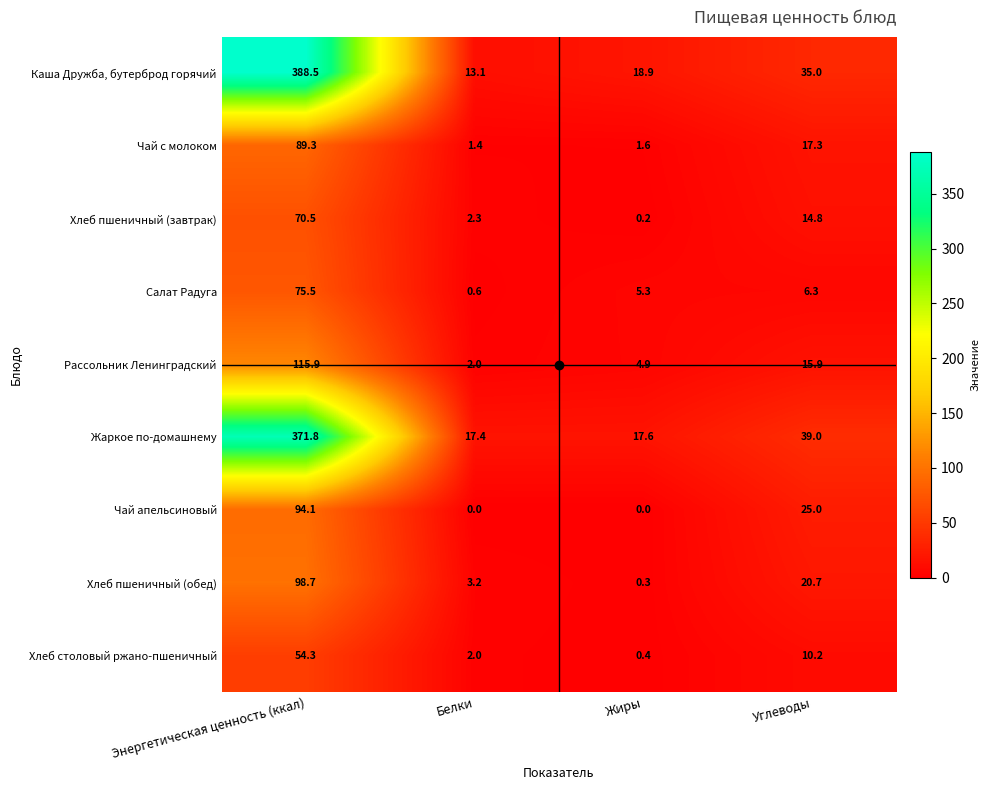

What is the difference between the maximum and minimum values in the Чай с молоком series?

87.9